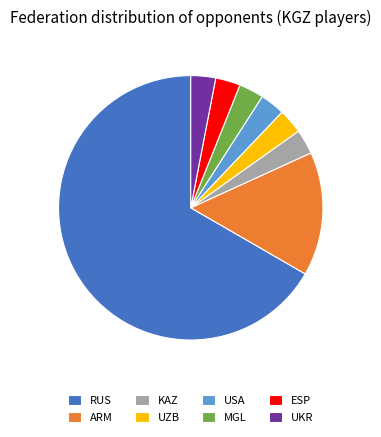

Is it true that MGL is 3% of the pie?

True